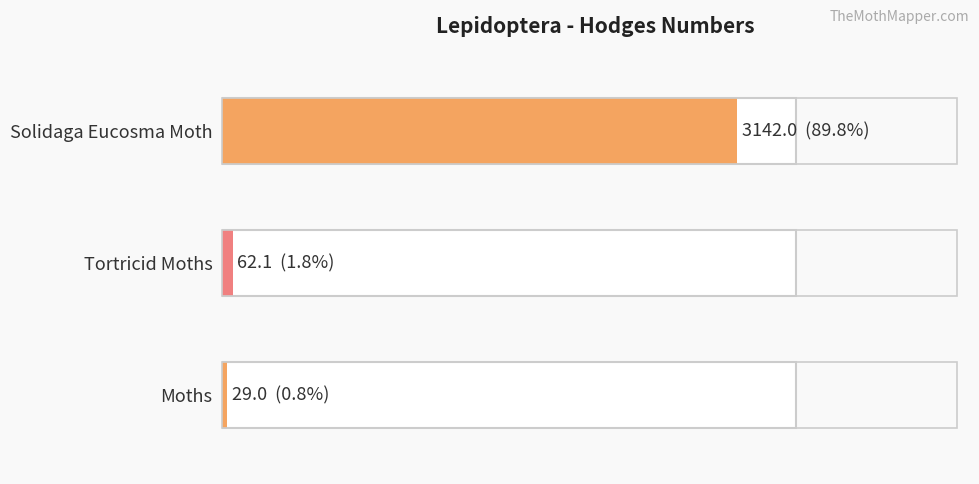

The value at Solidaga Eucosma Moth is 3142.0. True or false?

True